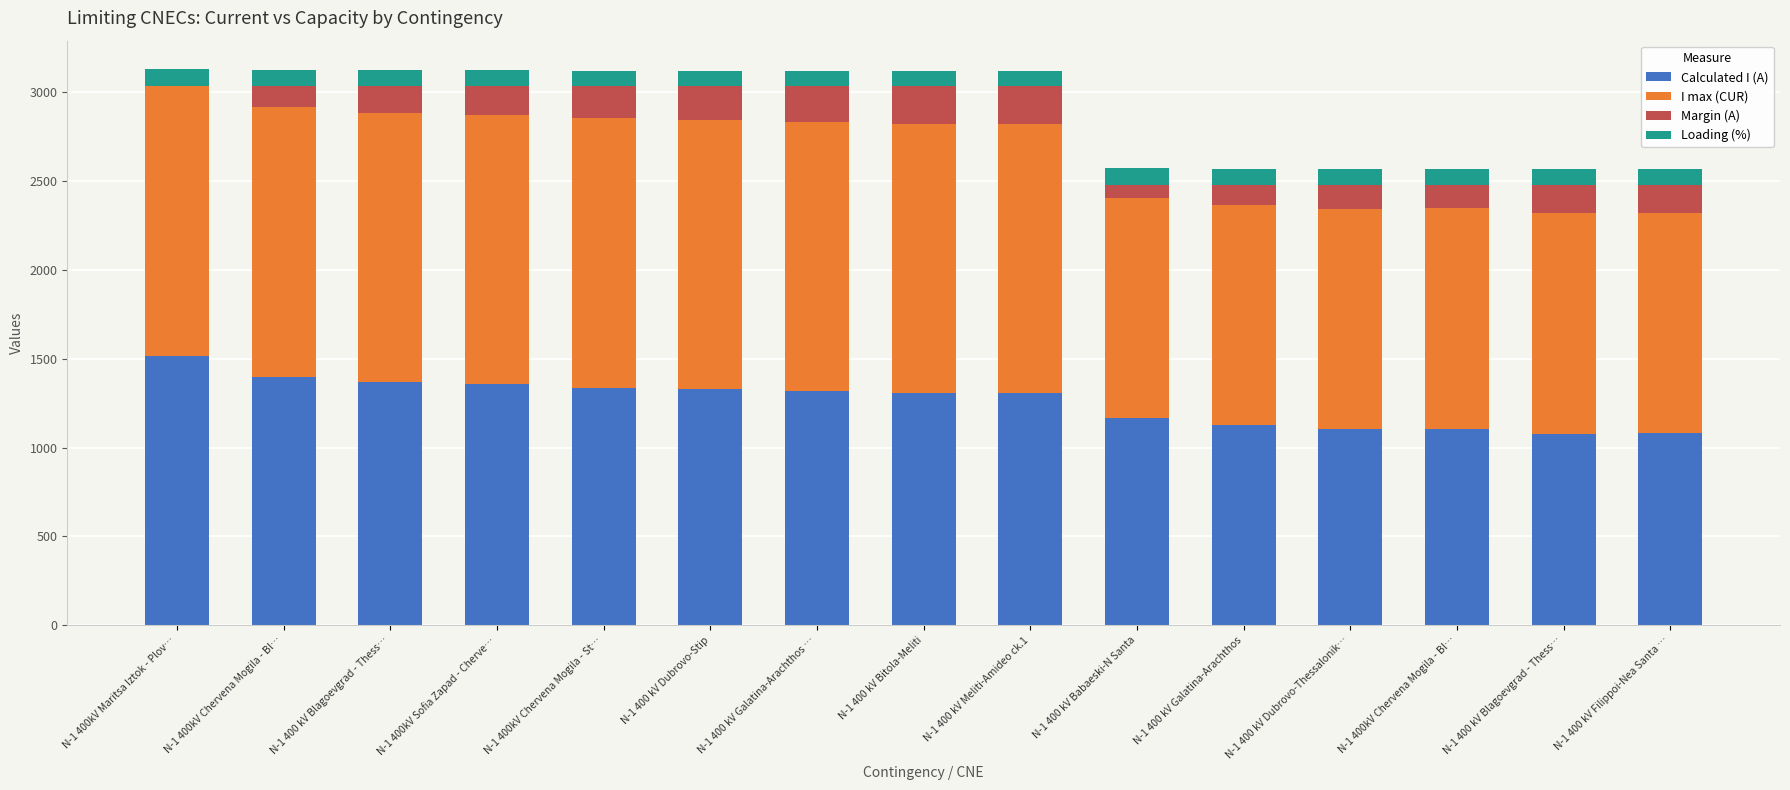

Which series has the largest range (max minus min)?

Calculated I (A)